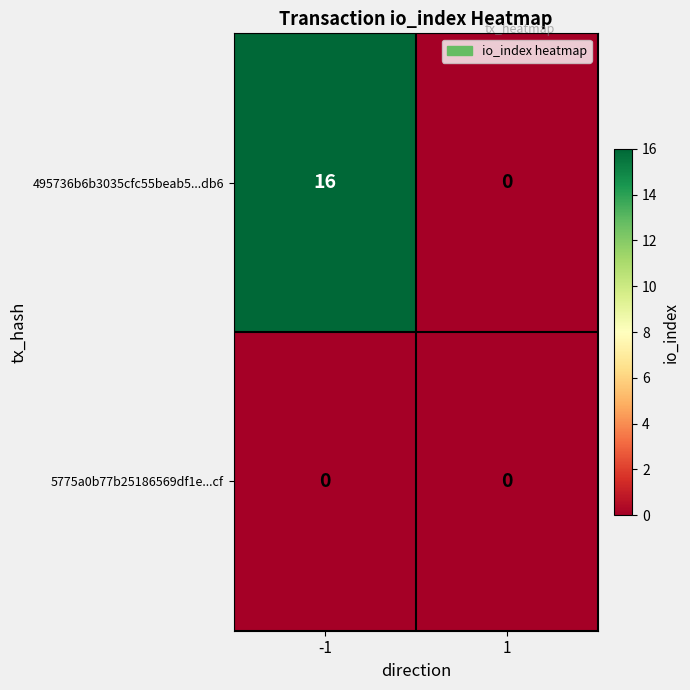

How many categories are shown in the chart?

2